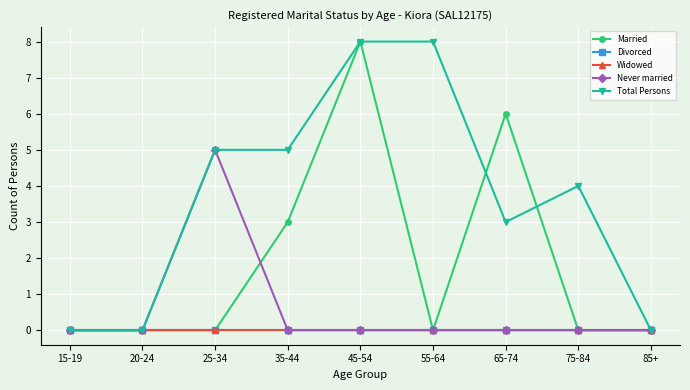

At which label is Married closest to 4?

35-44